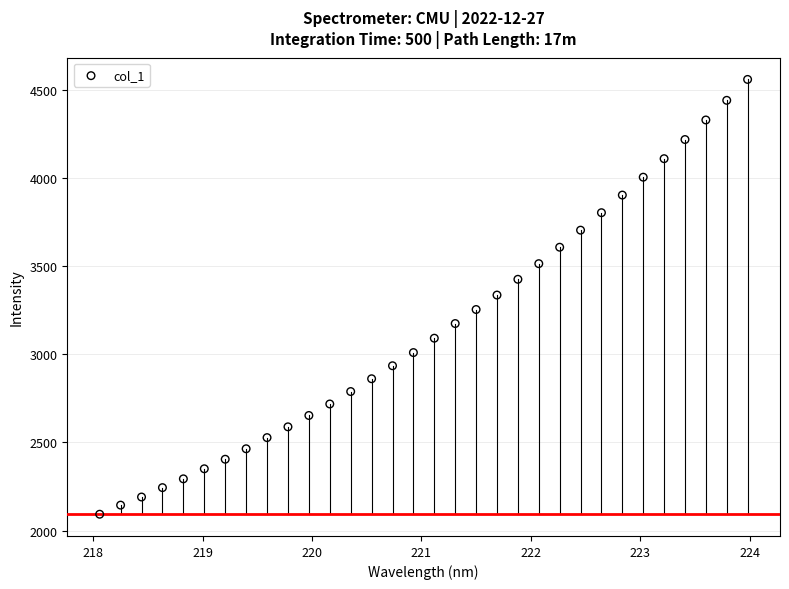

What is the range of Y values (max minus min)?

2466.4